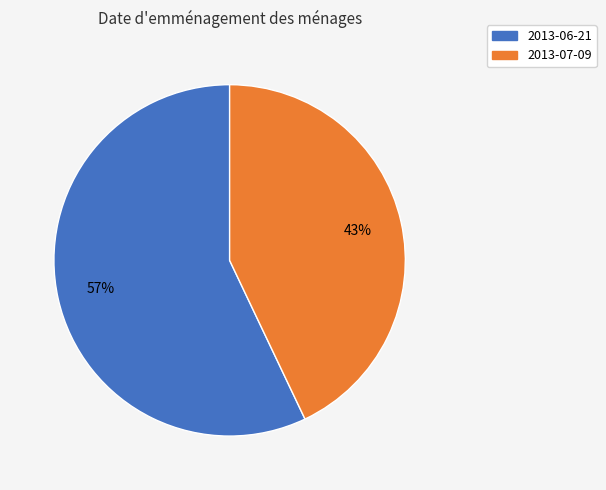

True or false: 2013-07-09 accounts for 57% of the total.

False